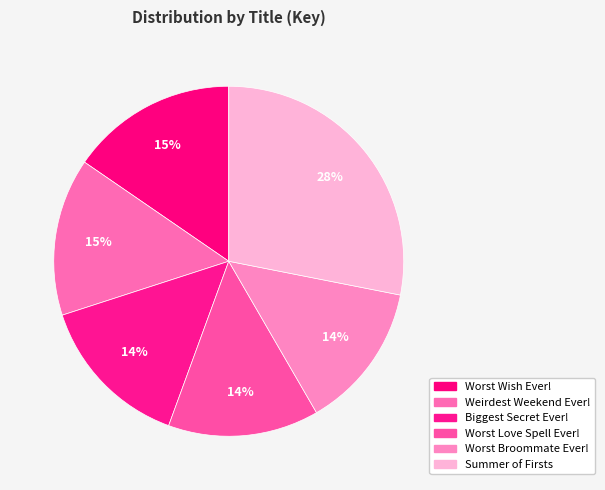

How many slices are in this pie chart?

6